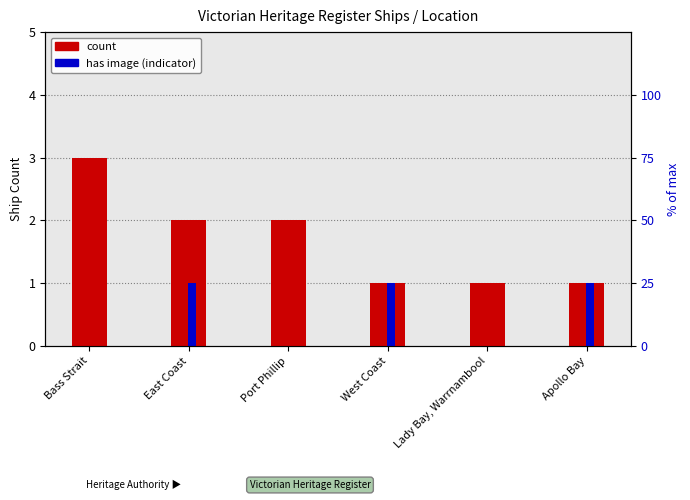

List the labels in order of count value, smallest first.

West Coast, Lady Bay, Warrnambool, Apollo Bay, East Coast, Port Phillip, Bass Strait